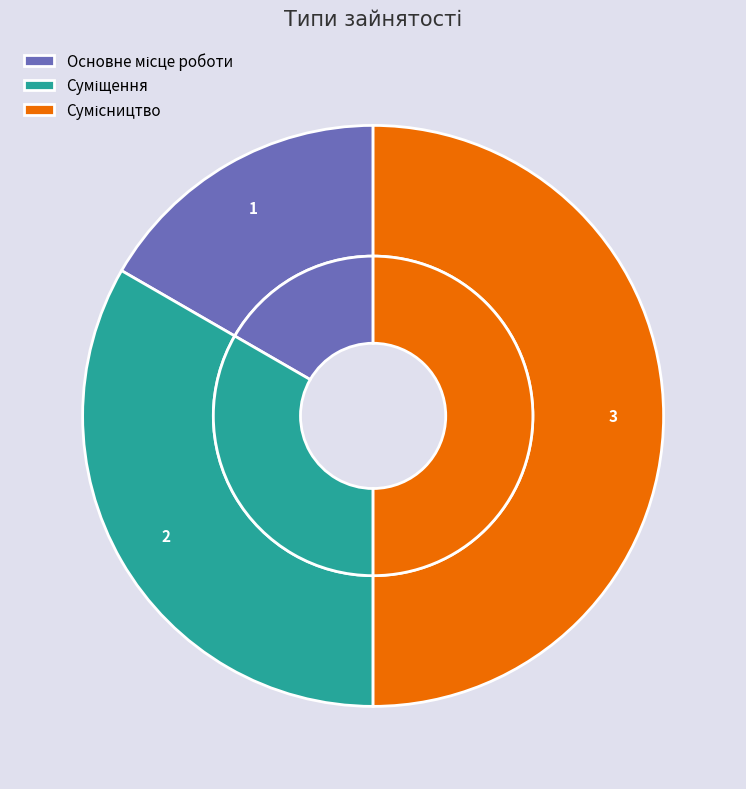

What is the largest slice in the pie chart?

Сумісництво